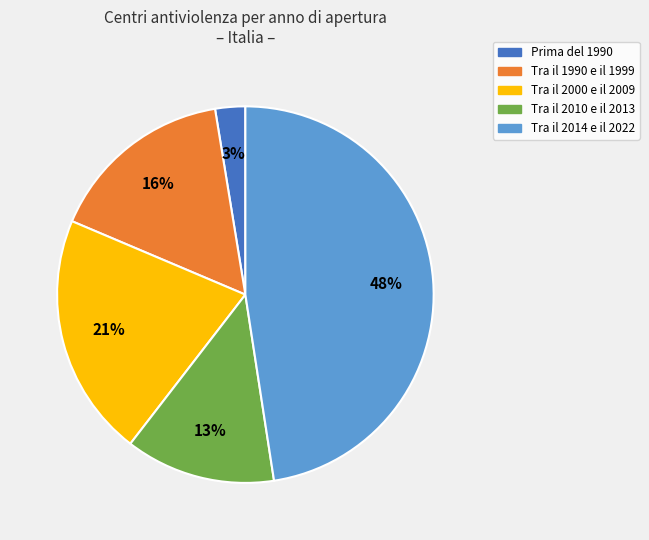

Does any single category account for the majority?

No